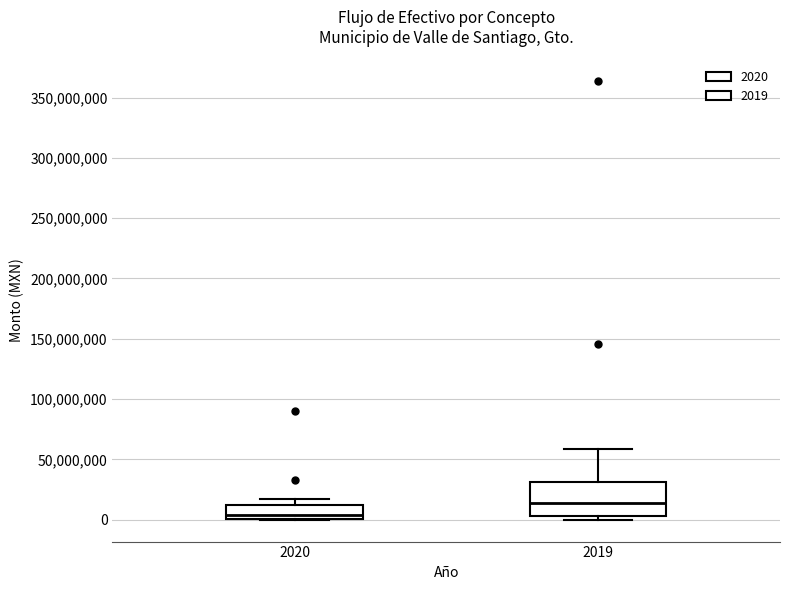

Reading left to right, transcribe this box plot: for each box, give where its median line is, the range the box spans, and where its two whiskers end, as read against the y-axis. The values are not printed on the chart, so give them approximately, as read against the axis.

2020: median 5000000, box 0 to 10000000, whiskers 0 to 20000000
2019: median 15000000, box 5000000 to 30000000, whiskers 0 to 60000000